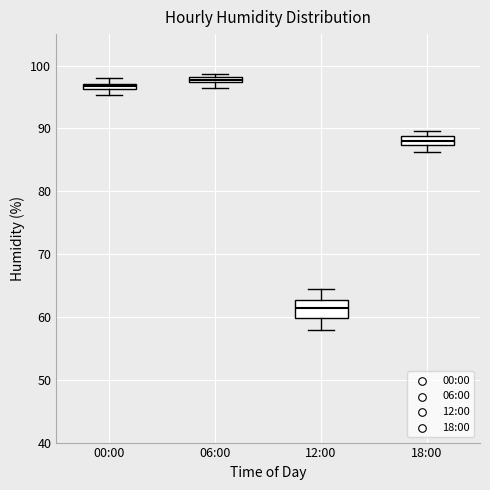

Comparing the boxes themselves (not the whiskers), which one is the tallest?

12:00